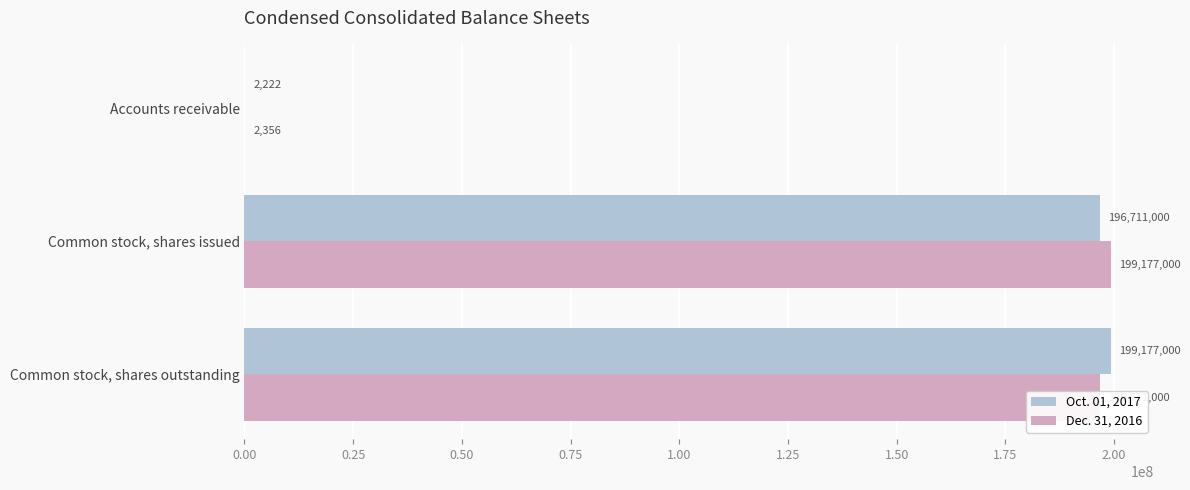

Between Accounts receivable and Common stock, shares outstanding, which series saw the biggest shift?

Oct. 01, 2017